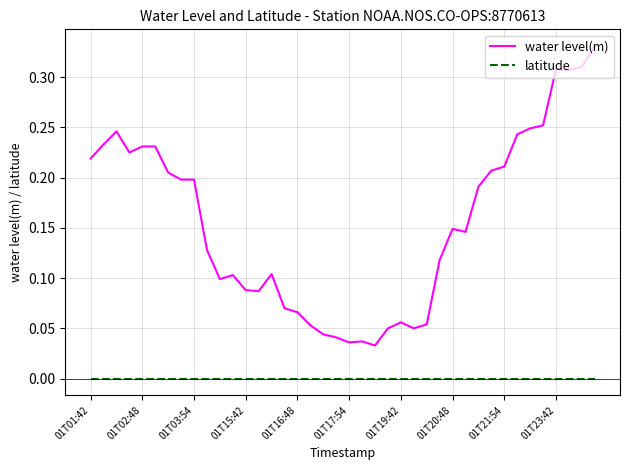

True or false: latitude and water level(m) cross at least once.

False